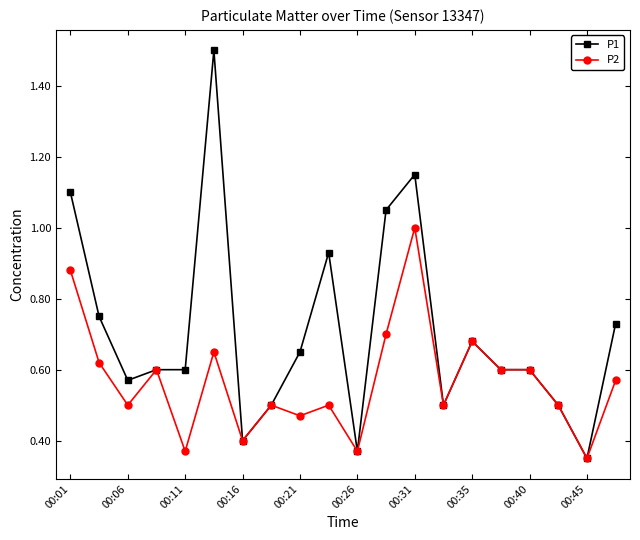

List the series in order of their overall mean, lowest first.

P2, P1